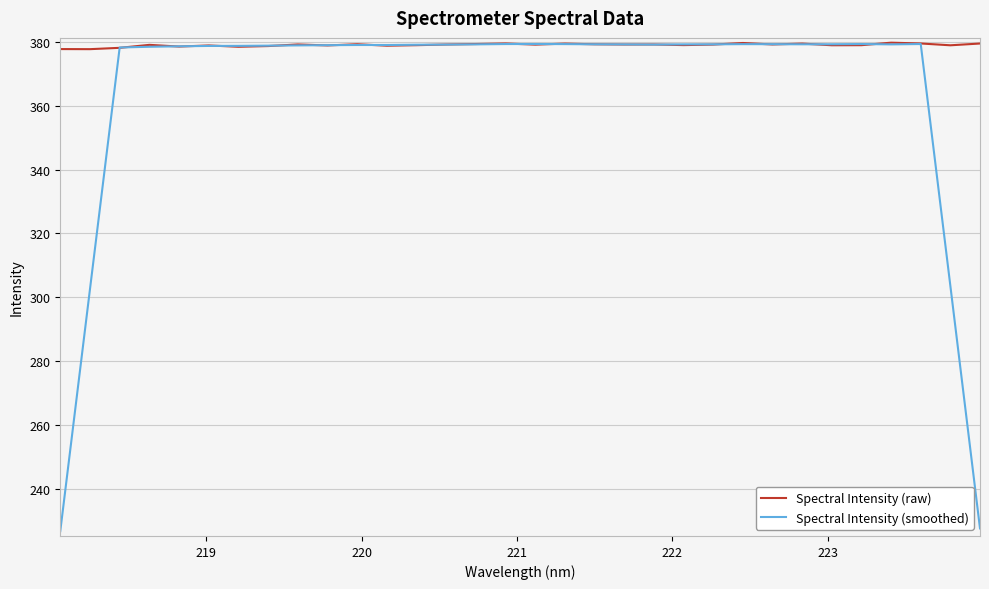

After their last crossing, which series has the higher values: Spectral Intensity (smoothed) or Spectral Intensity (raw)?

Spectral Intensity (raw)